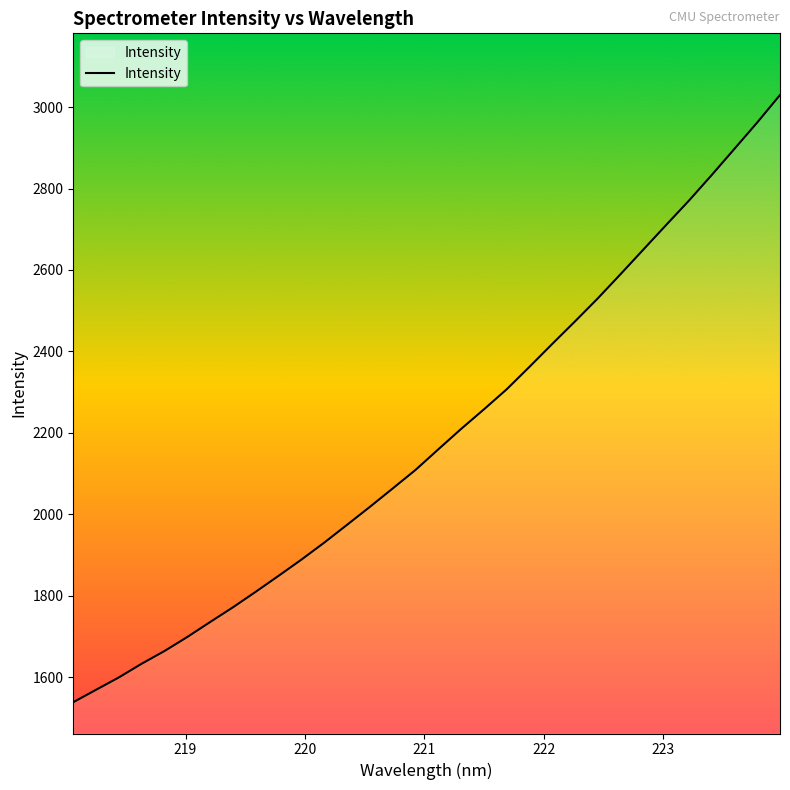

What is the greatest value displayed?

3029.8